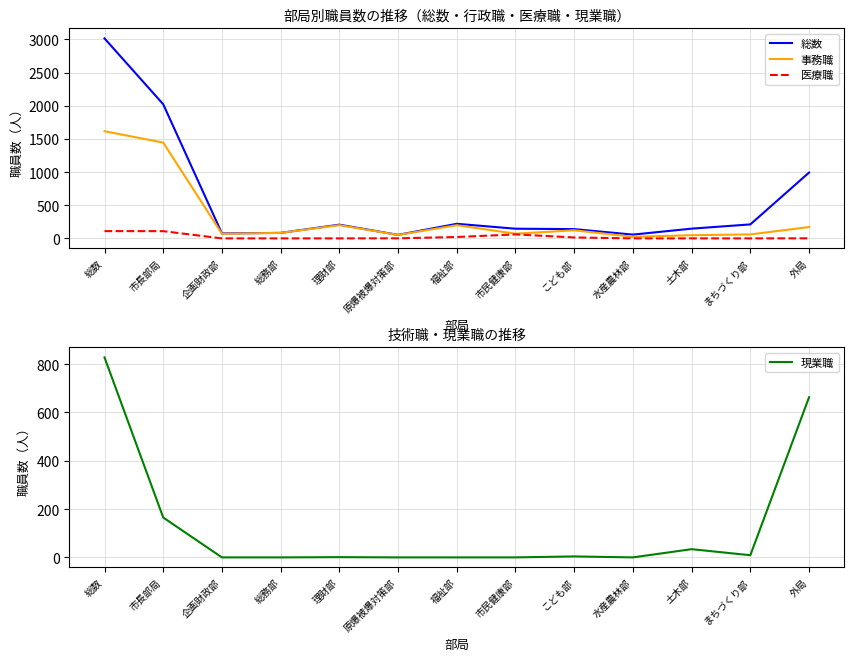

What is the value of the 医療職 point at the 6th from the left?

1